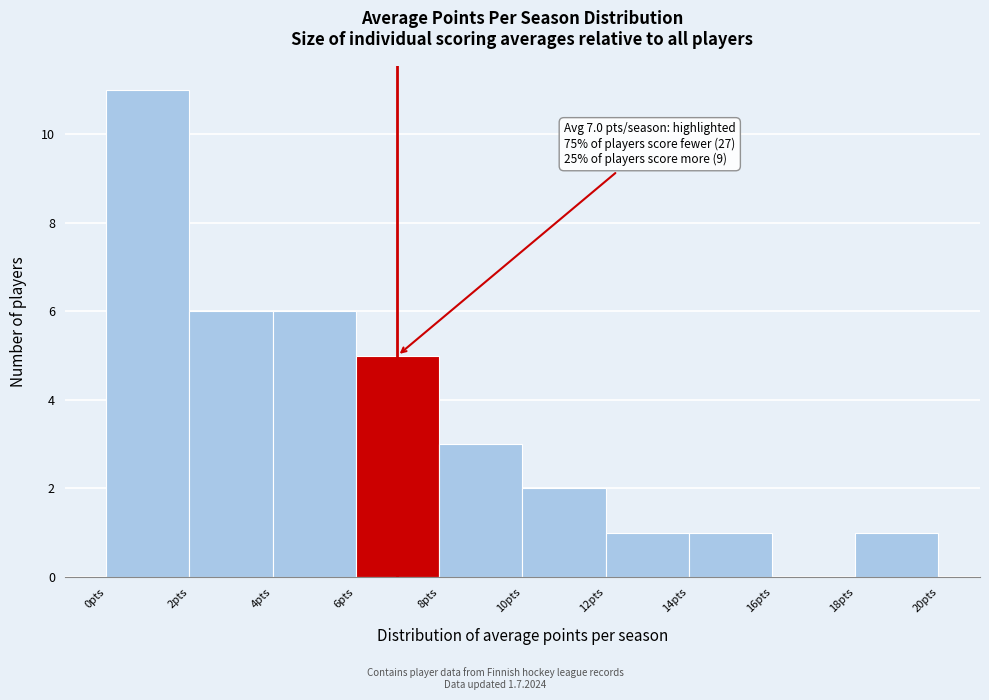

Which range on the x-axis has the tallest bar?

0 to 2